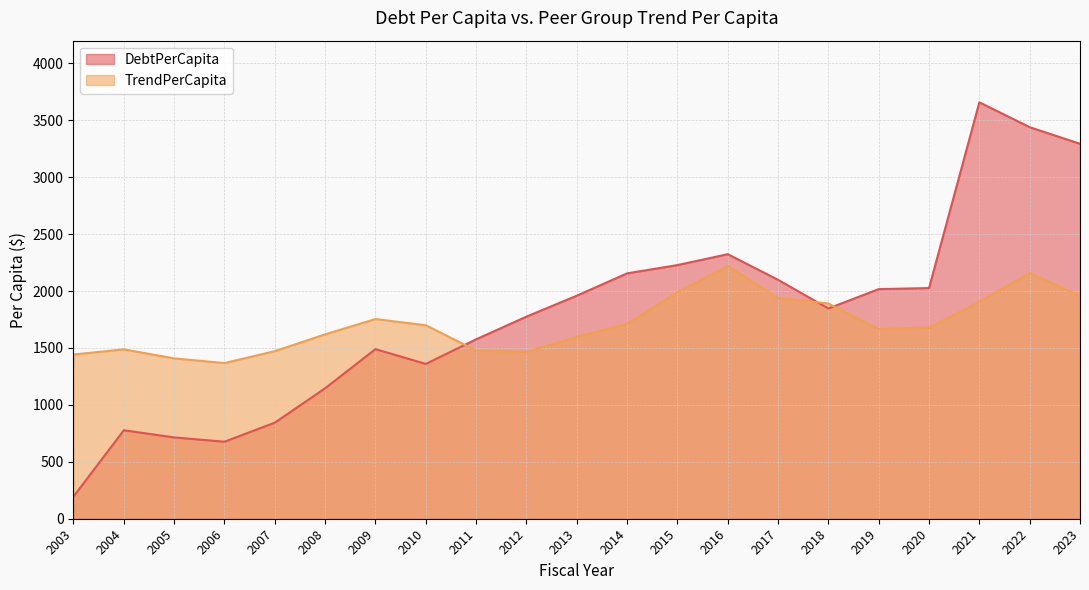

What is the difference between the maximum and minimum values in the DebtPerCapita series?

3463.6